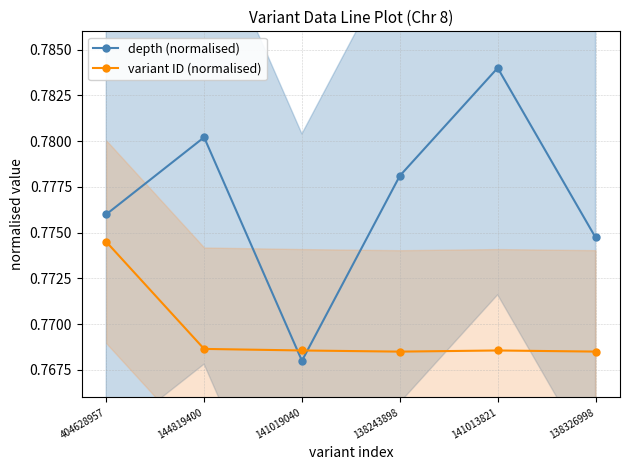

What is the label of the 5th point from the right?

144819400